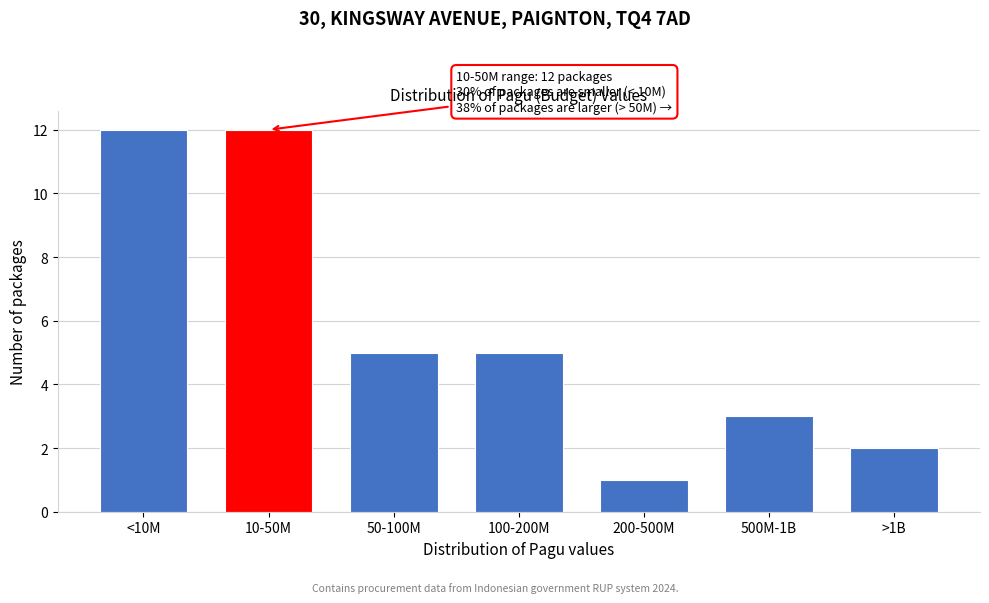

Reading left to right, transcribe all the data shown in this chart.

12	12	5	5	1	3	2